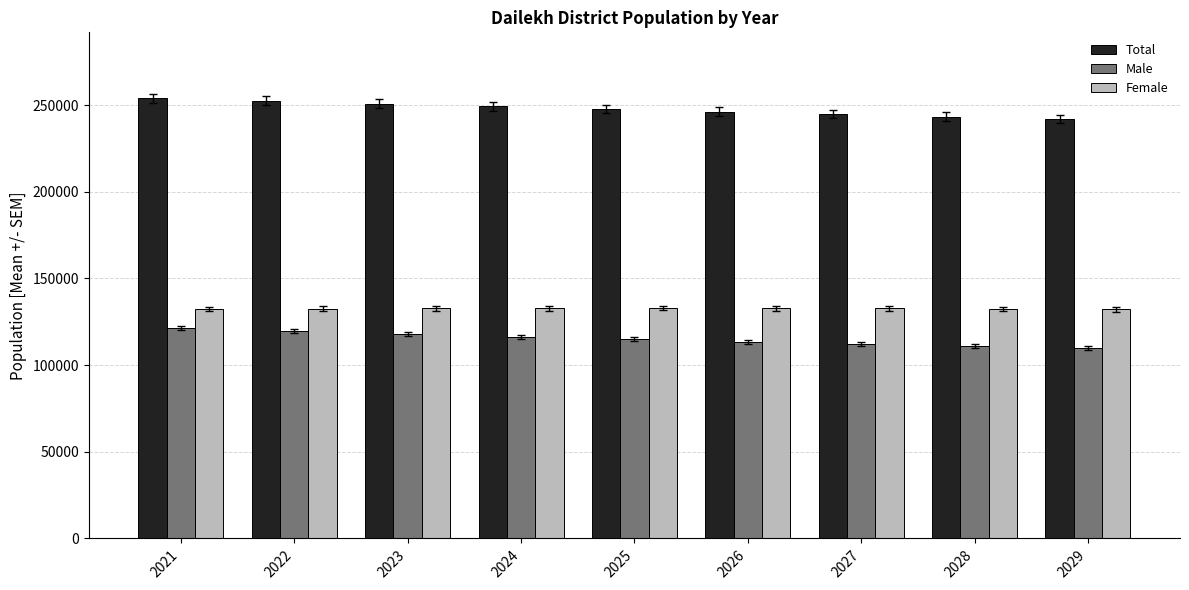

Rank the series at 2022 from highest to lowest value.

Total, Female, Male